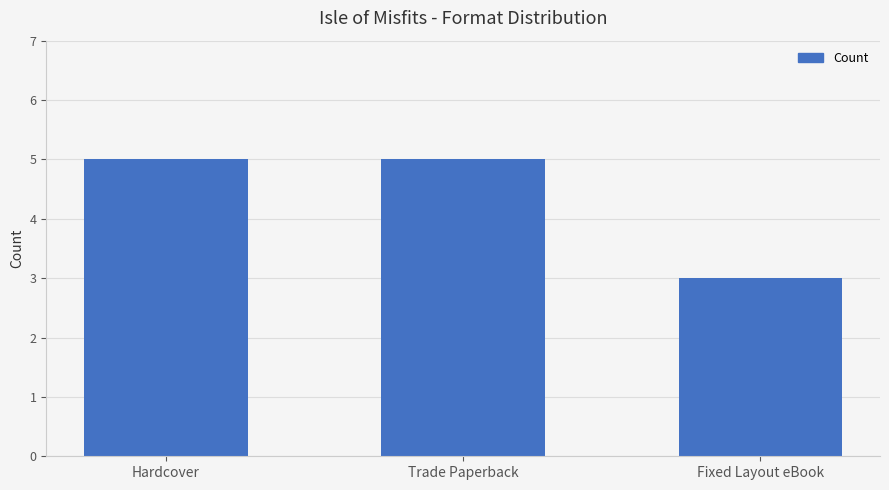

Reading left to right, extract all data points from this chart.

Hardcover=5	Trade Paperback=5	Fixed Layout eBook=3